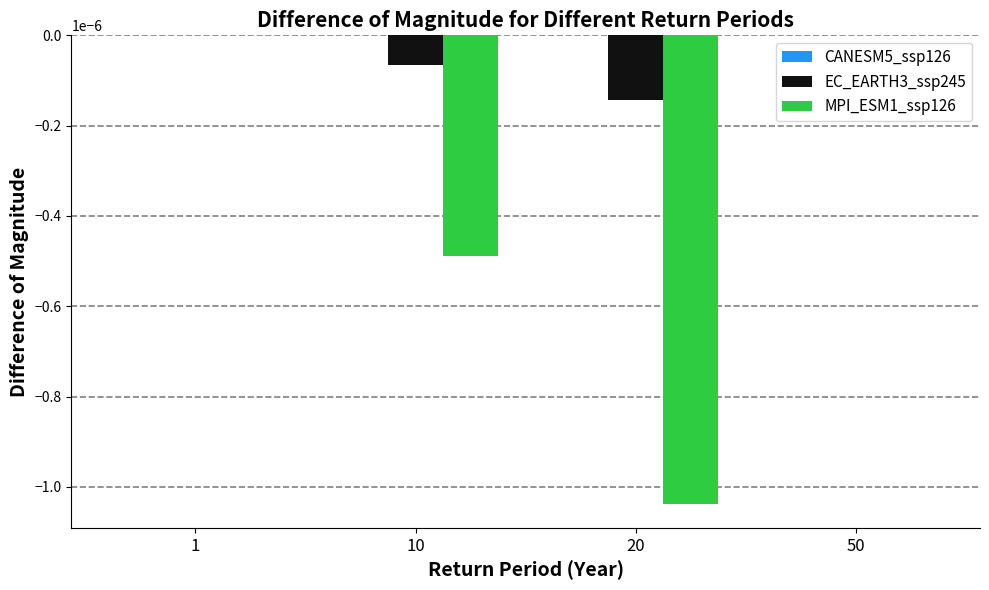

Between 10 and 20, which series saw the biggest shift?

MPI_ESM1_ssp126